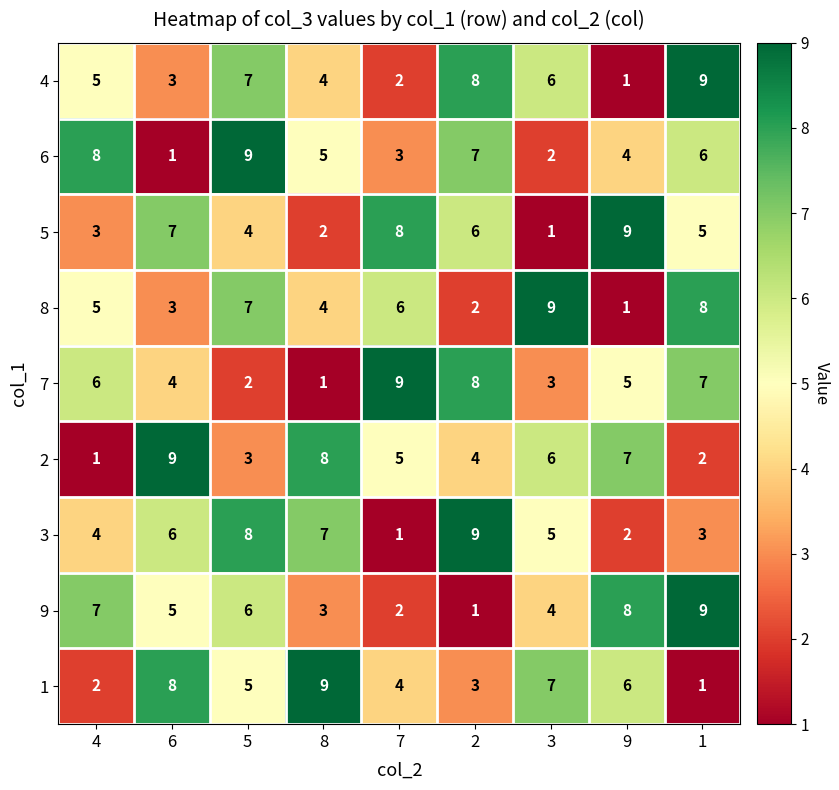

Between 8 and 7, which series saw the biggest shift?

7